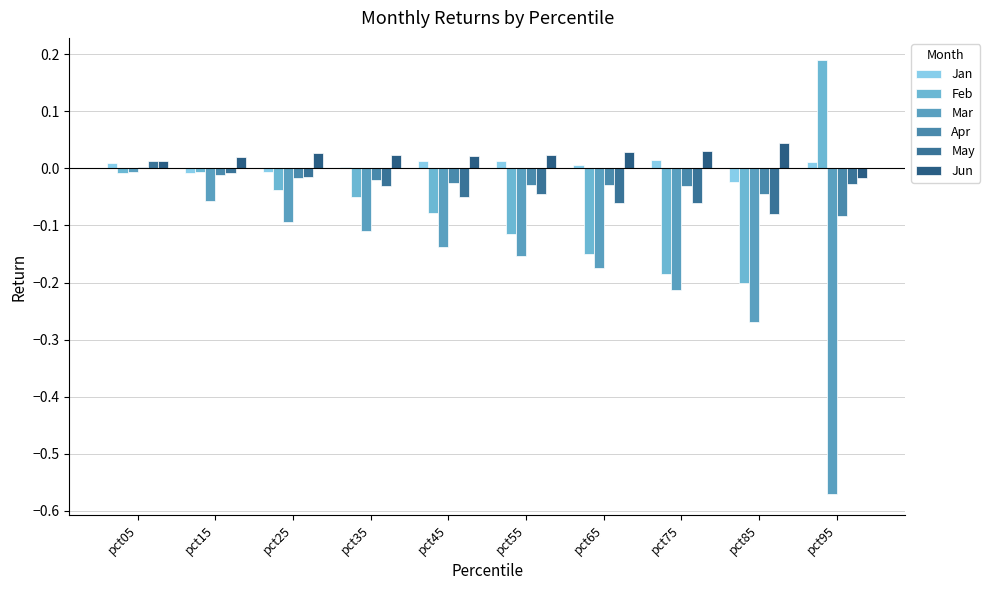

What are all the series names shown in the legend?

Jan, Feb, Mar, Apr, May, Jun